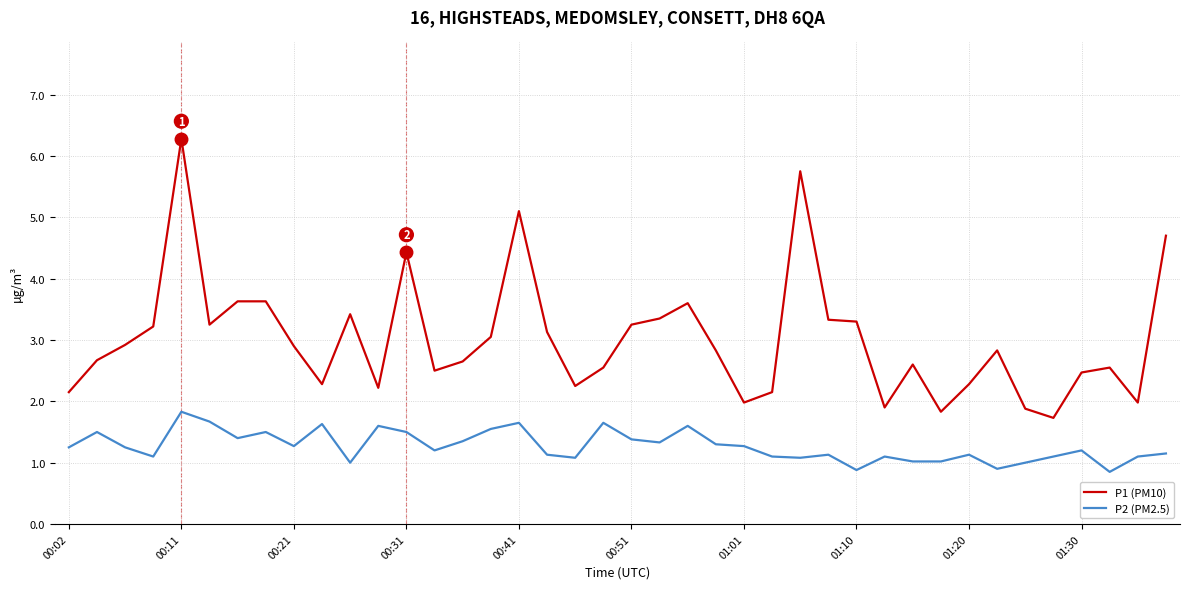

Which series has the widest spread of values?

P1 (PM10)